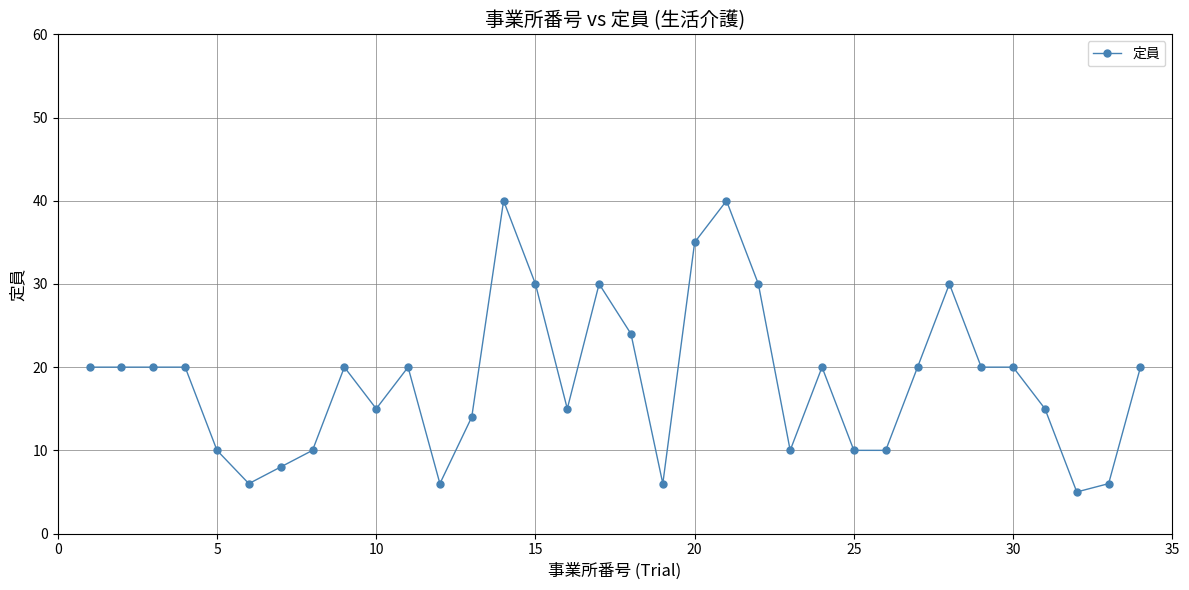

What is the sum of all values?

625